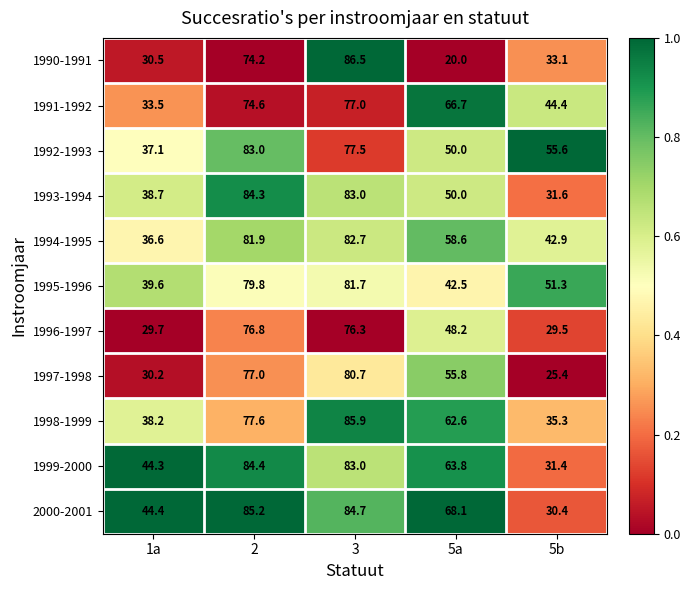

Which series has the largest total across all categories?

2000-2001